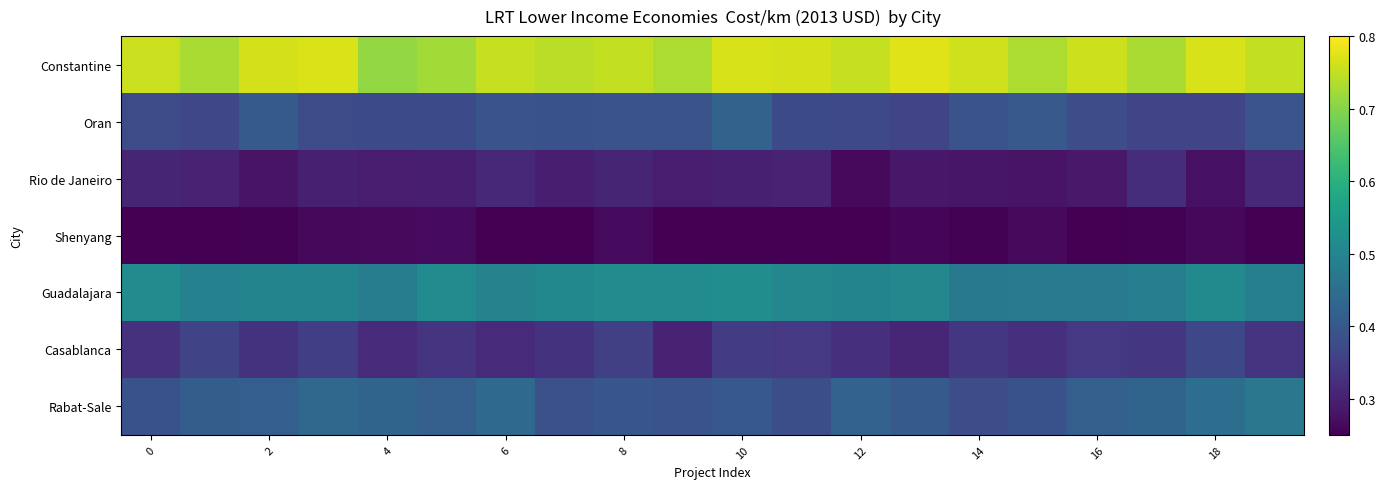

At how many categories does at least one series exceed 0?

20